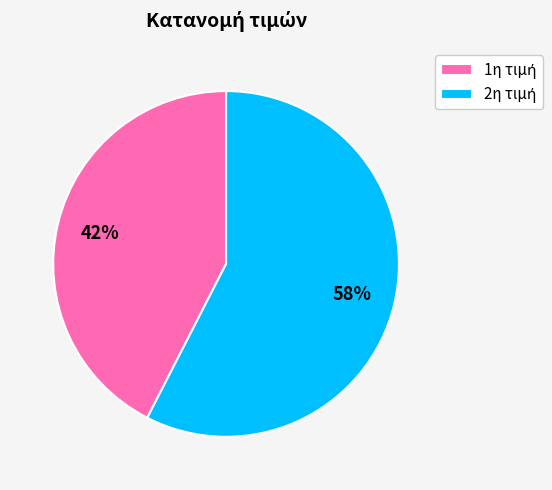

To the nearest percent, what is the average slice percentage?

50%